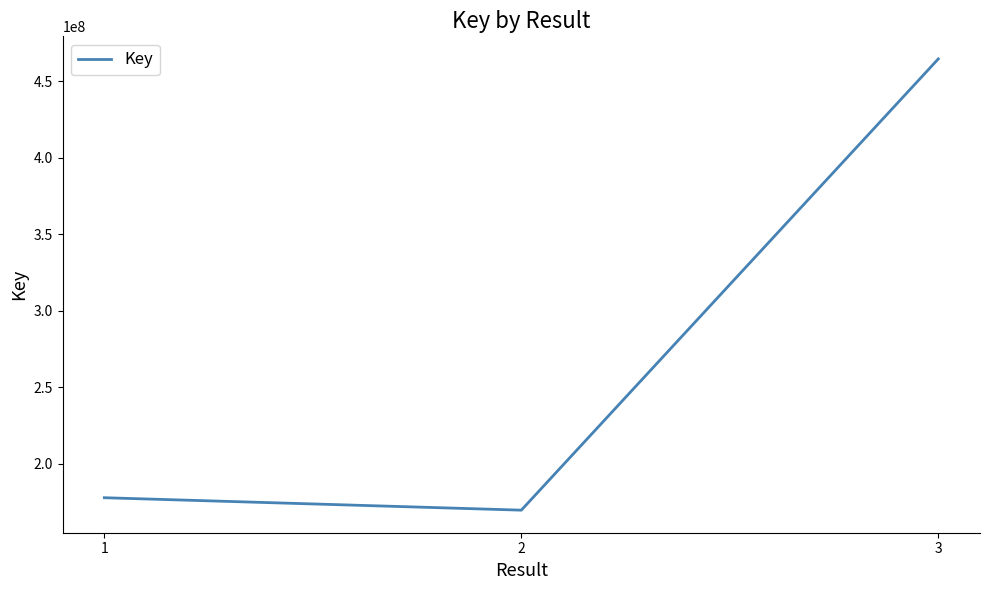

Reading right to left, transcribe all the data shown in this chart.

464768591	169577004	177714898